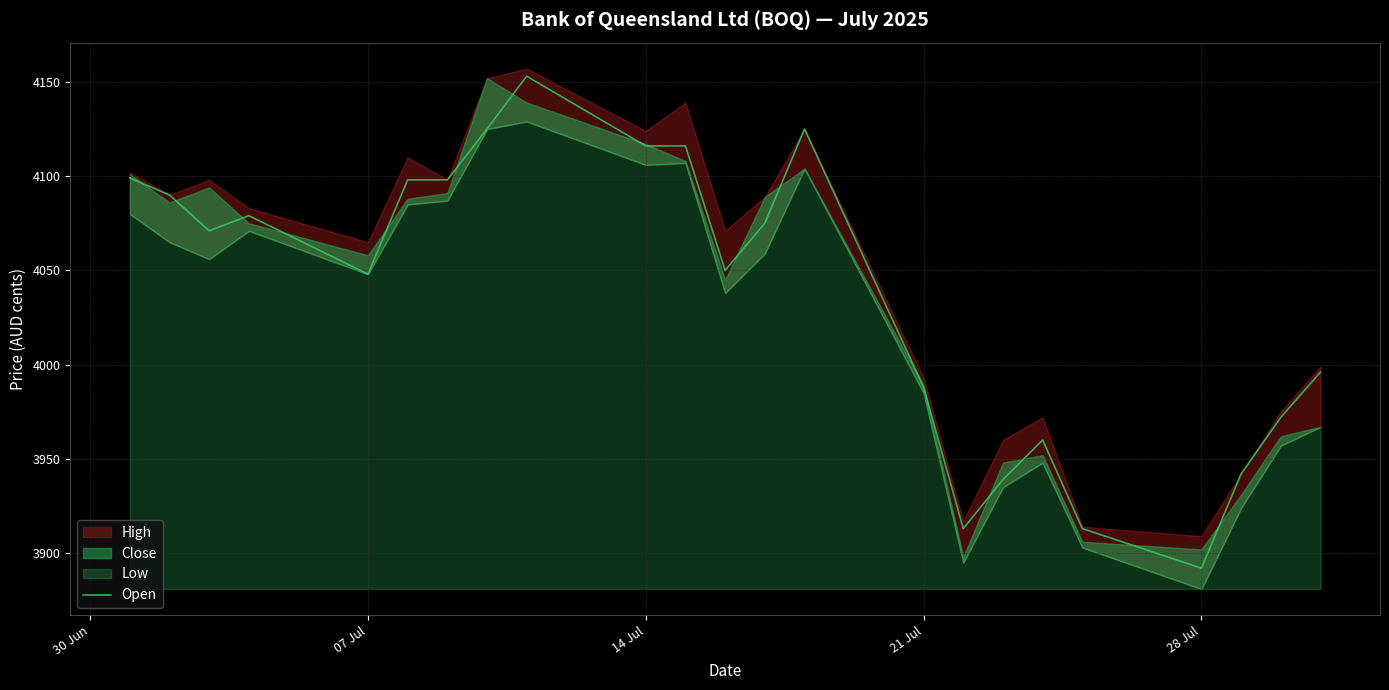

Reading right to left, list all the values displayed in this chart.

3996	3972	3942	3892	3913	3960	3939	3913	3988	4125	4075	4050	4116	4116	4153	4125	4098	4098	4048	4079	4071	4090	4099